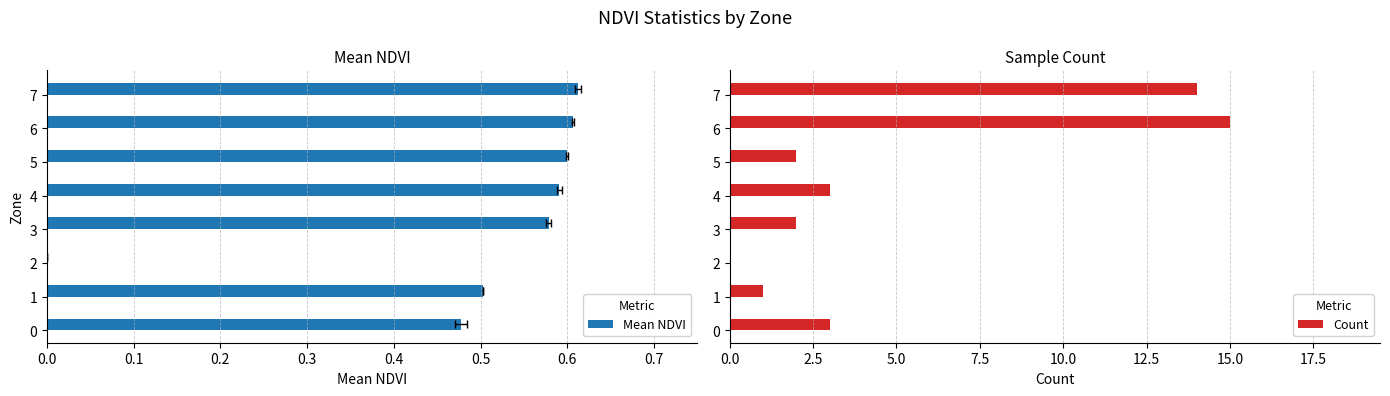

Rank the series by their average value, from highest to lowest.

Count, Mean NDVI